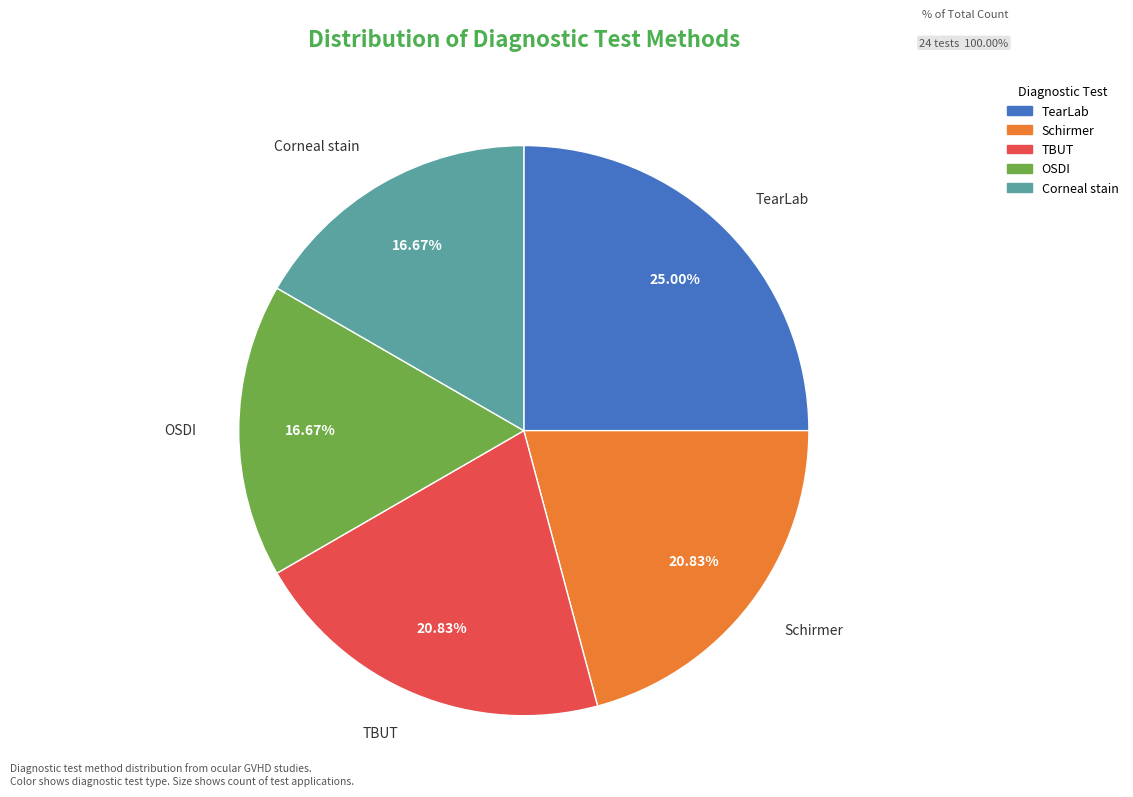

How many segments does this pie chart have?

5